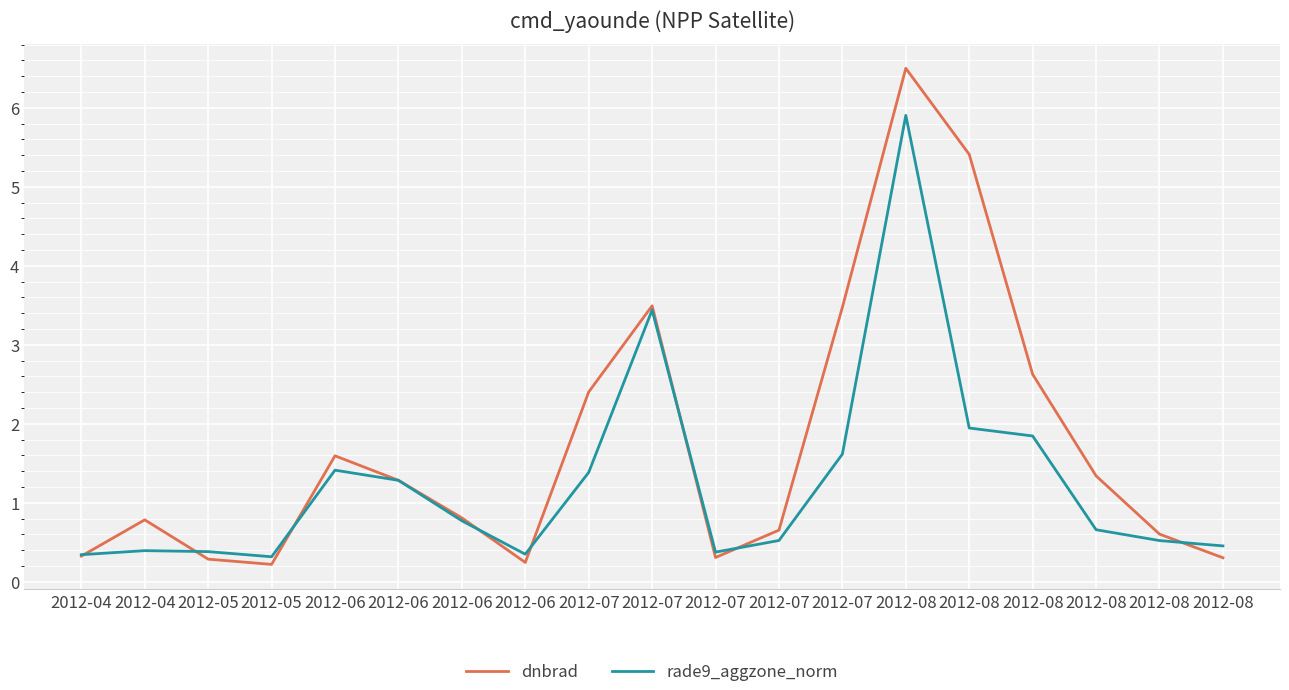

Where is the first local minimum for rade9_aggzone_norm?

2012-05